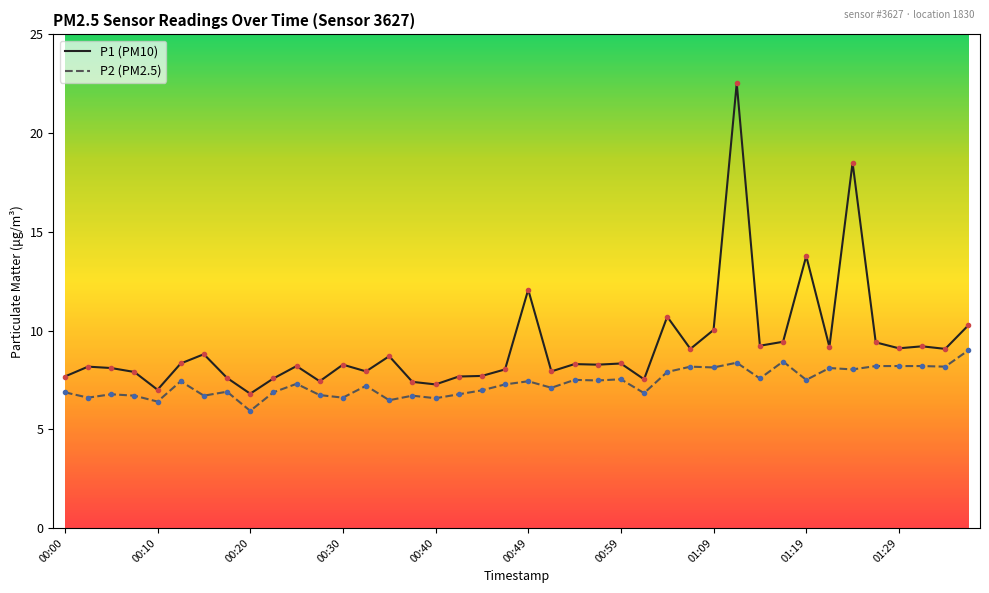

What is the maximum value shown in the chart?

22.5